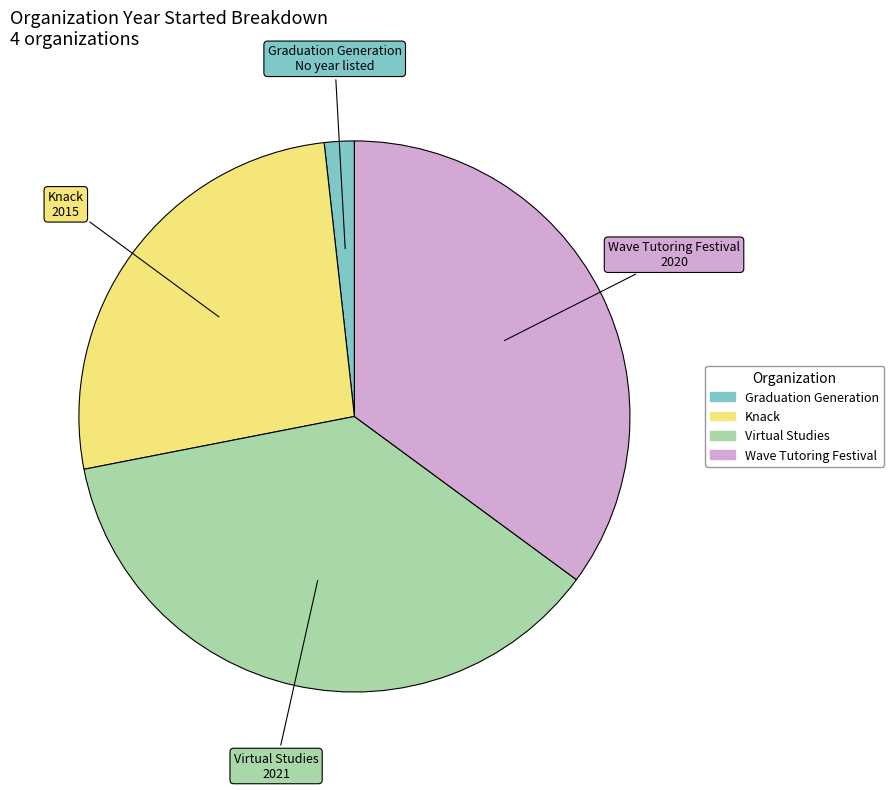

What is the ratio of the value at Virtual Studies to the value at Graduation Generation?

21.0